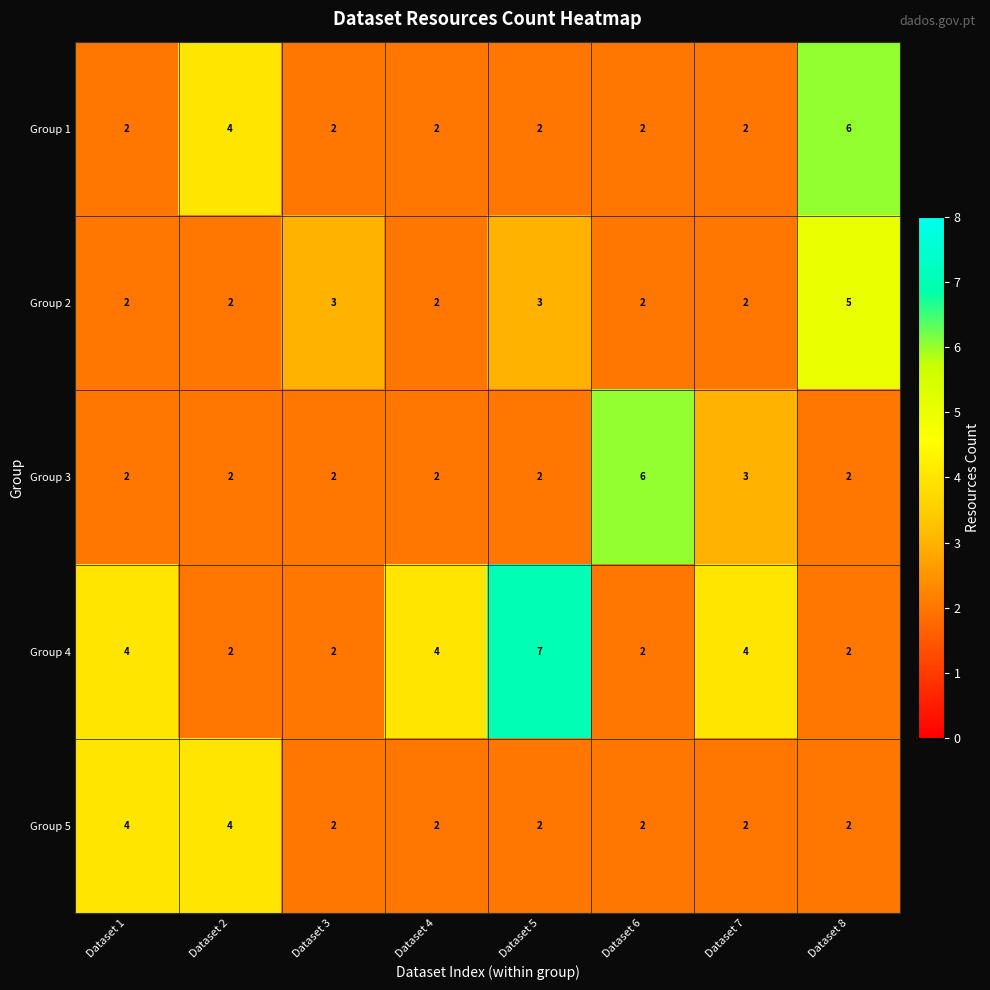

Count the Group 1 values in the range 2 to 4.

7